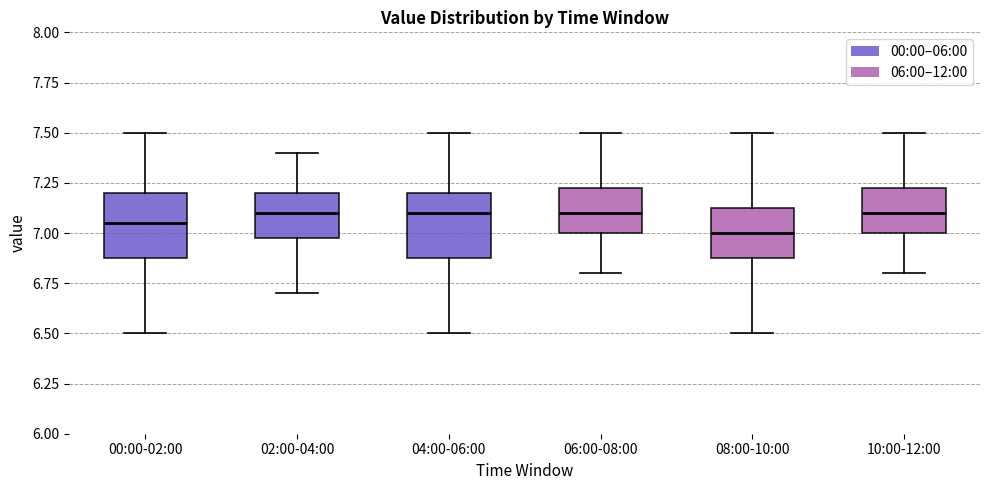

Where is the lower edge of the box for 02:00-04:00 on the y-axis? The values are not printed on the chart, so give them approximately, as read against the axis.

7.00